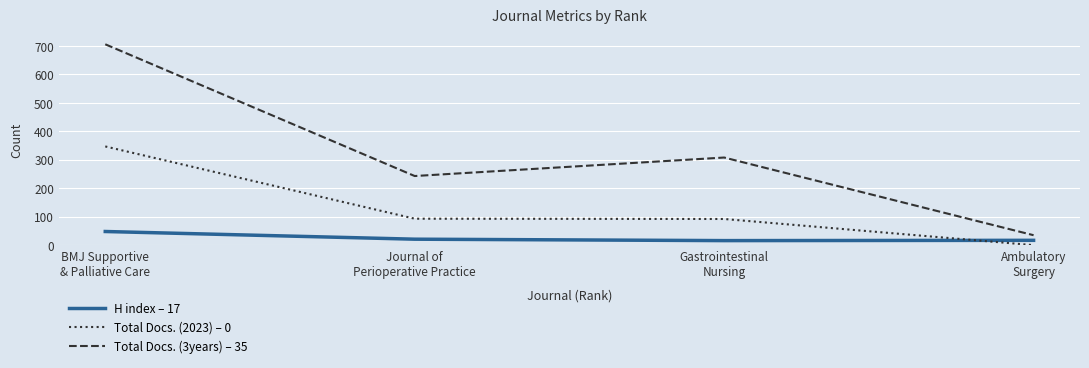

Rank the series at Journal of
Perioperative Practice from highest to lowest value.

Total Docs. (3years) – 35, Total Docs. (2023) – 0, H index – 17